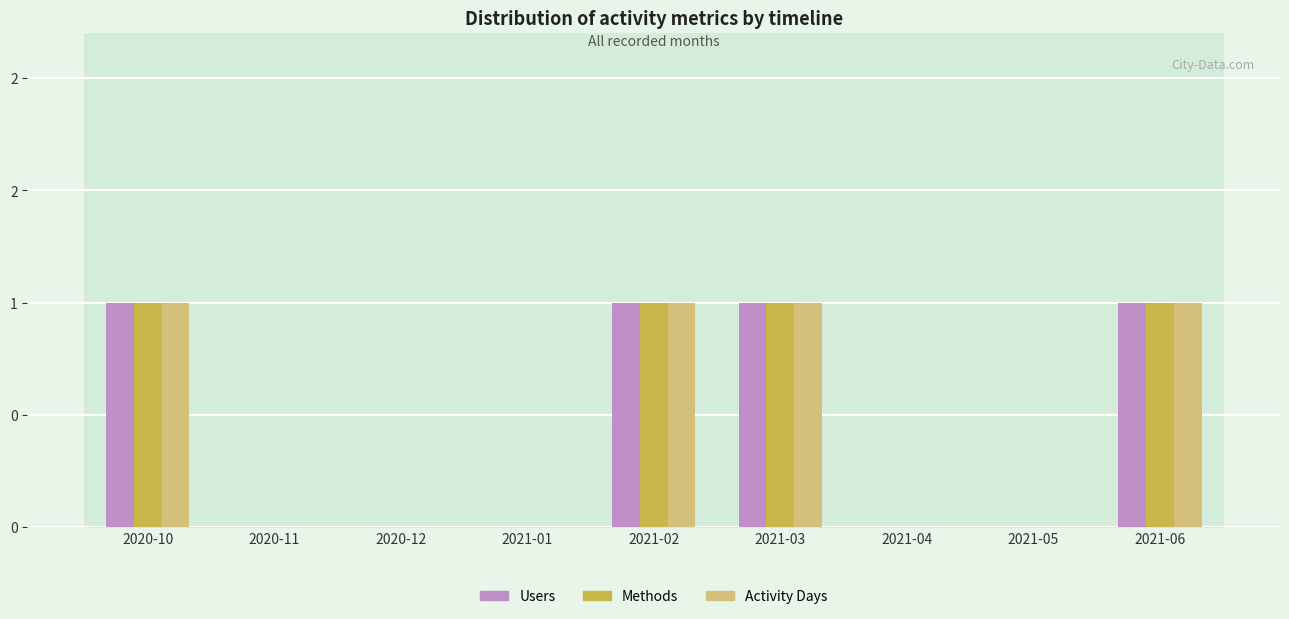

What are all the series names shown in the legend?

Users, Methods, Activity Days